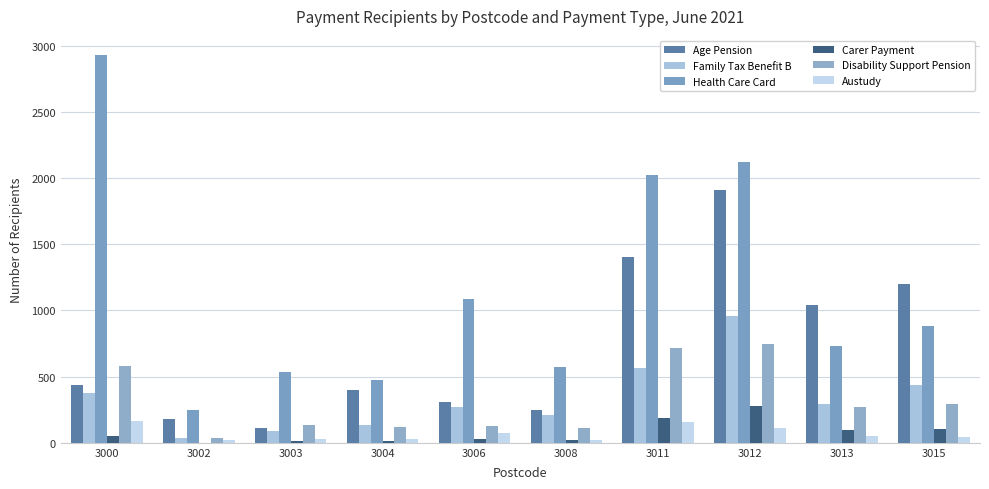

What is the total value across all series at 3004?

1177